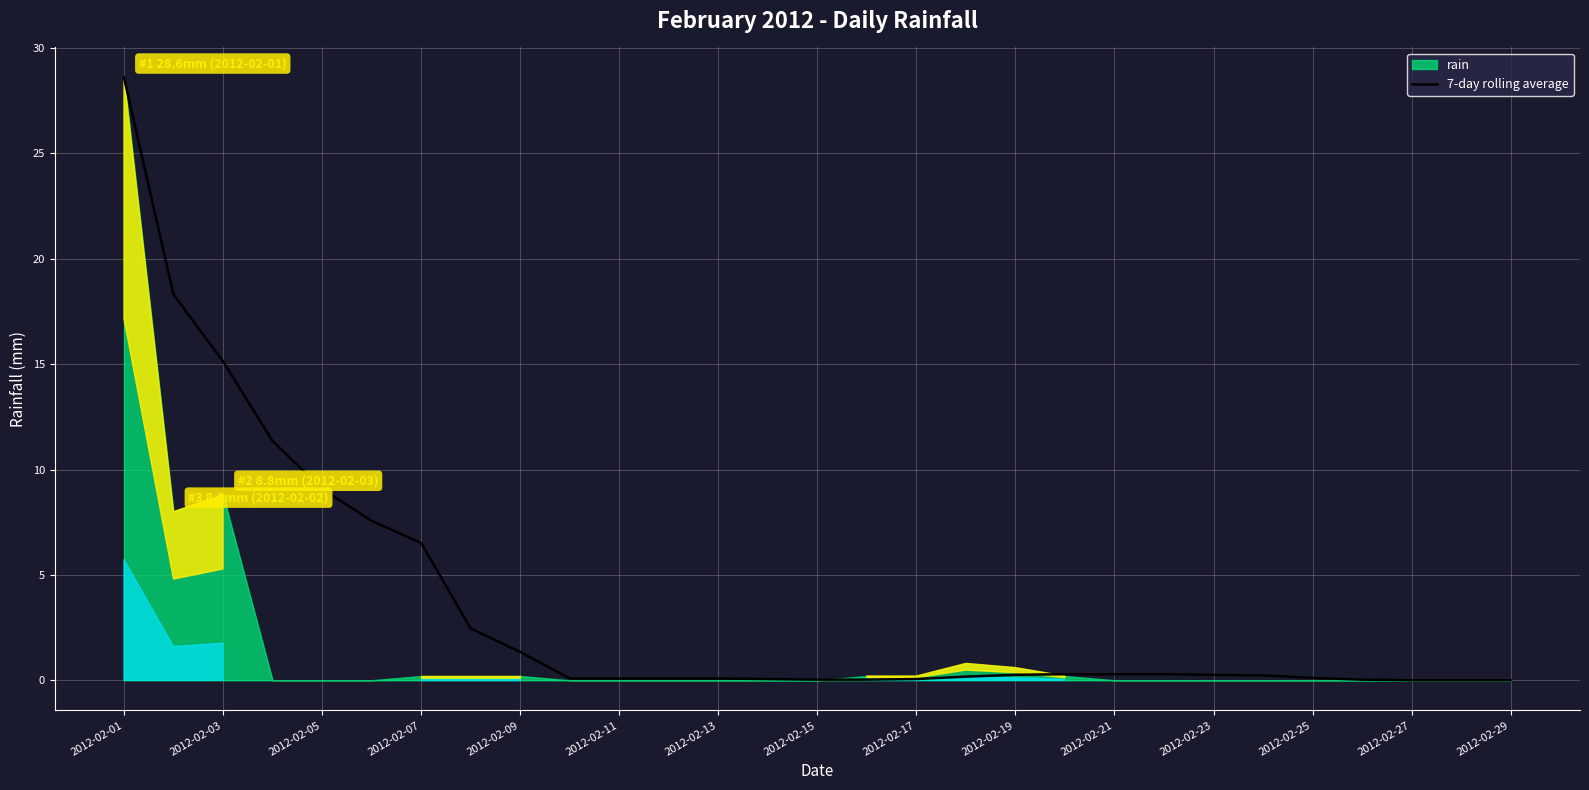

At which label is 7-day rolling average closest to 14?

2012-02-03